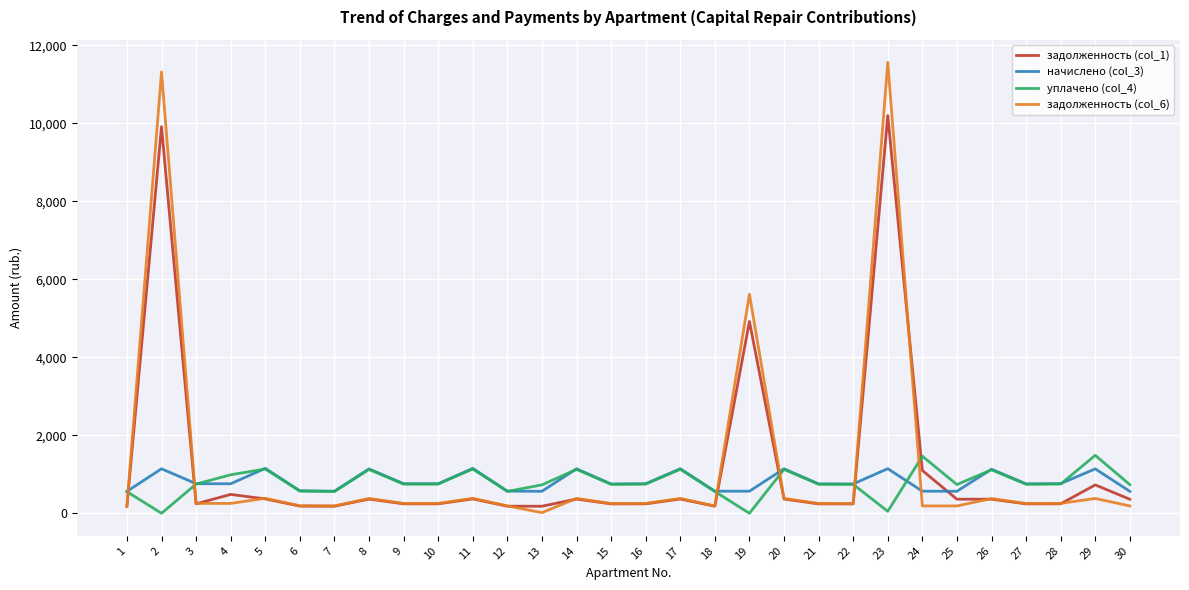

What is the average value of the уплачено (col_4) series?

785.8